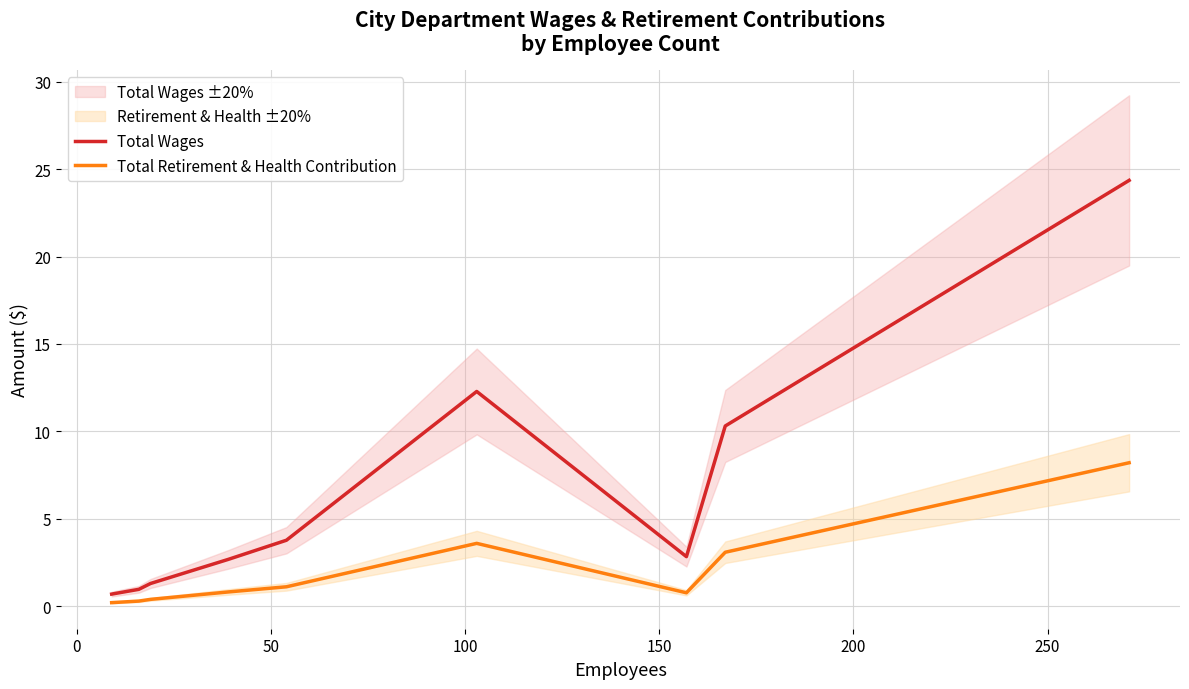

What is the sum of all Total Wages values?

59.1